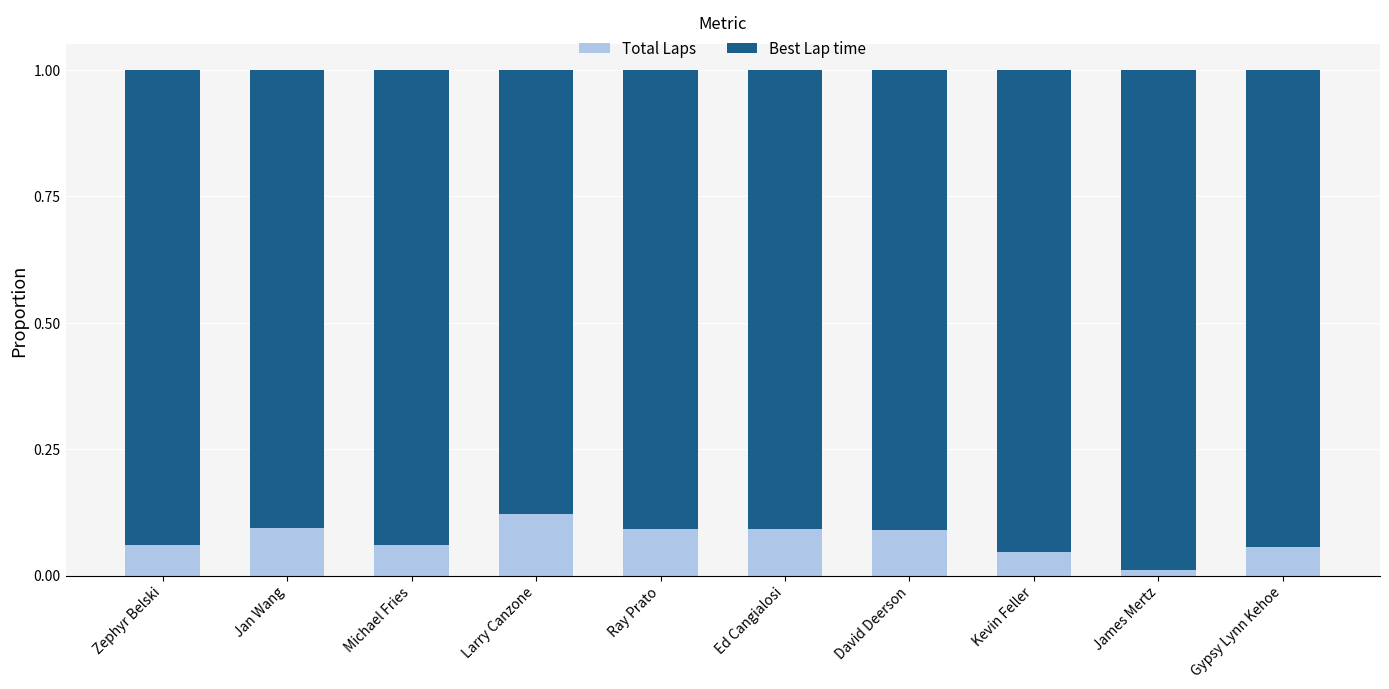

What is the sum of all Total Laps values?

0.7